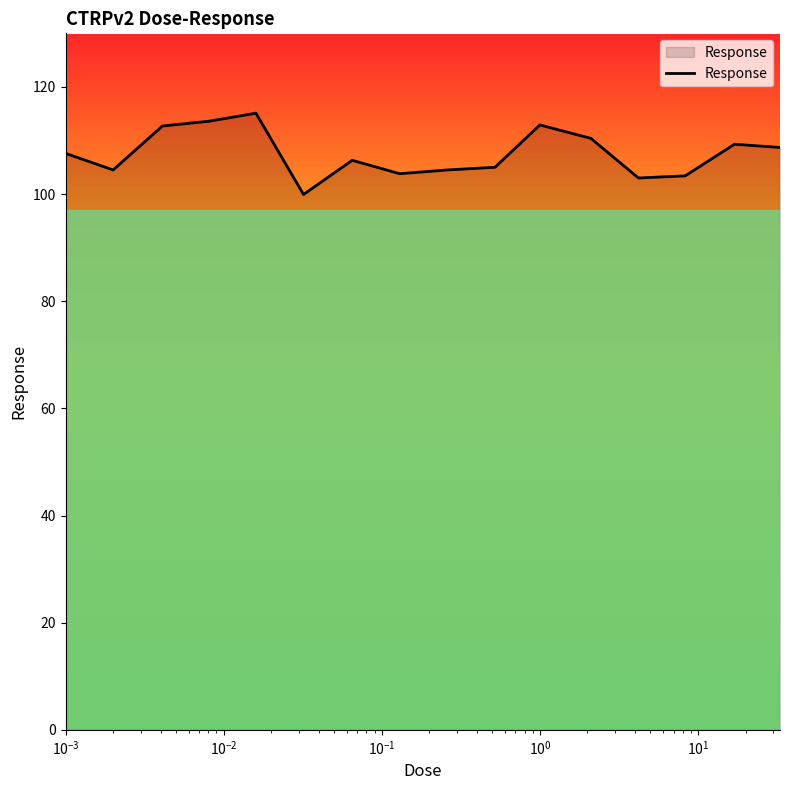

What is the difference between the maximum and minimum values?

15.2